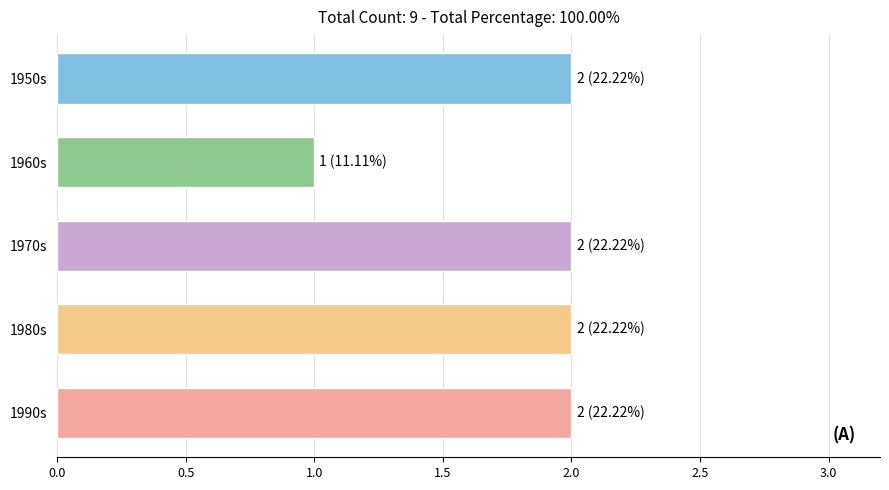

Is it true that the value at 1960s is 1?

True